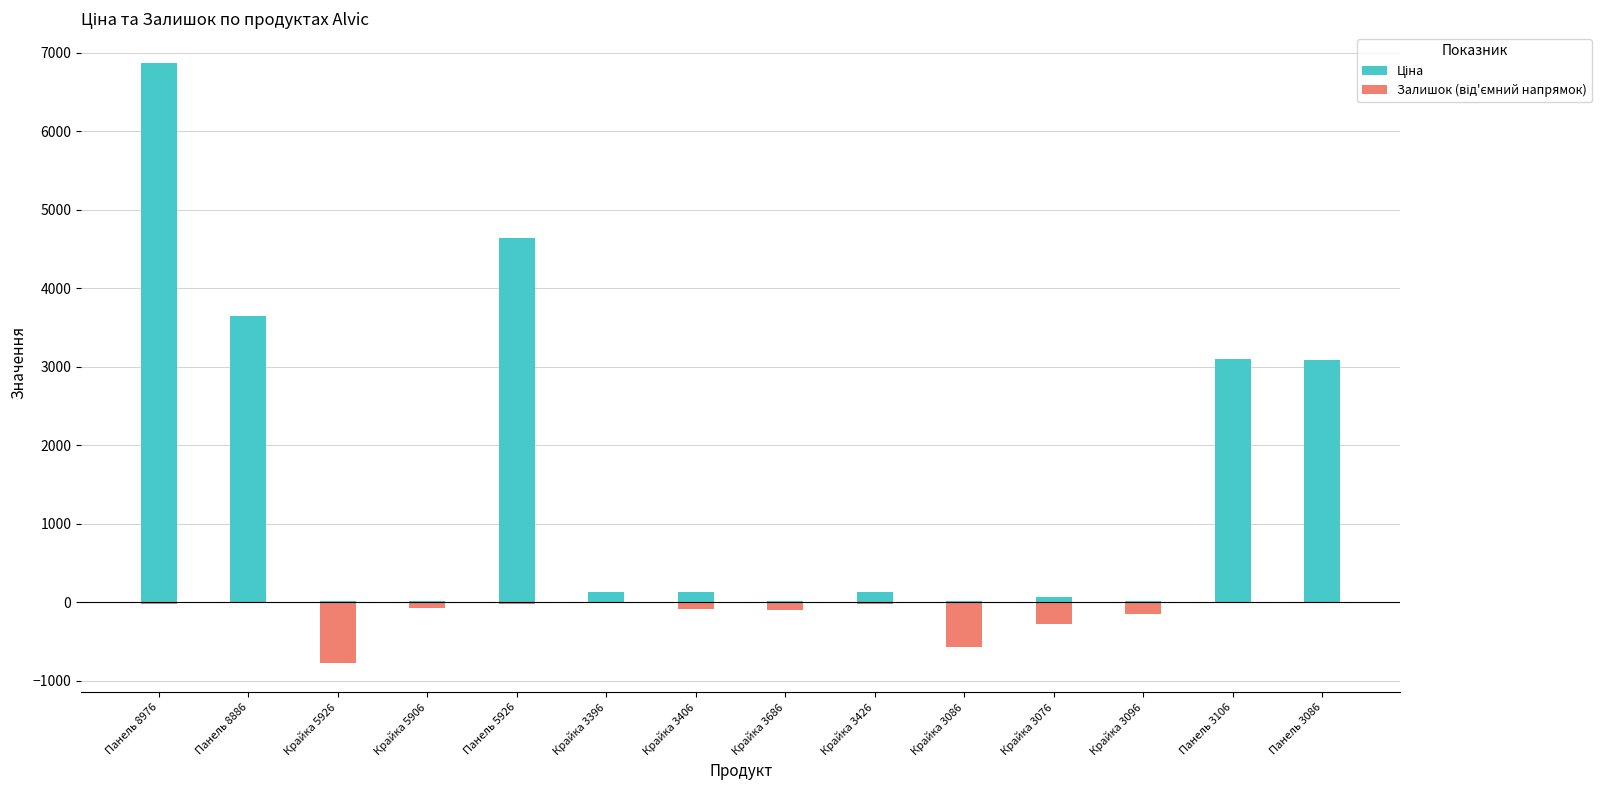

What is the minimum value shown in the chart?

-769.0